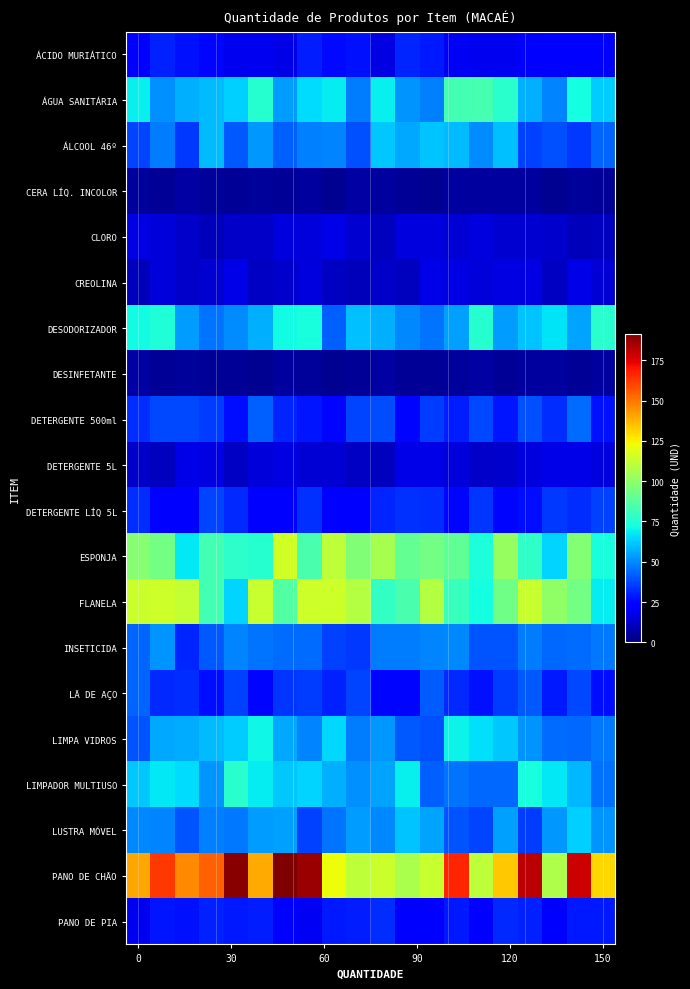

At which category is the sum across all series the highest?

7